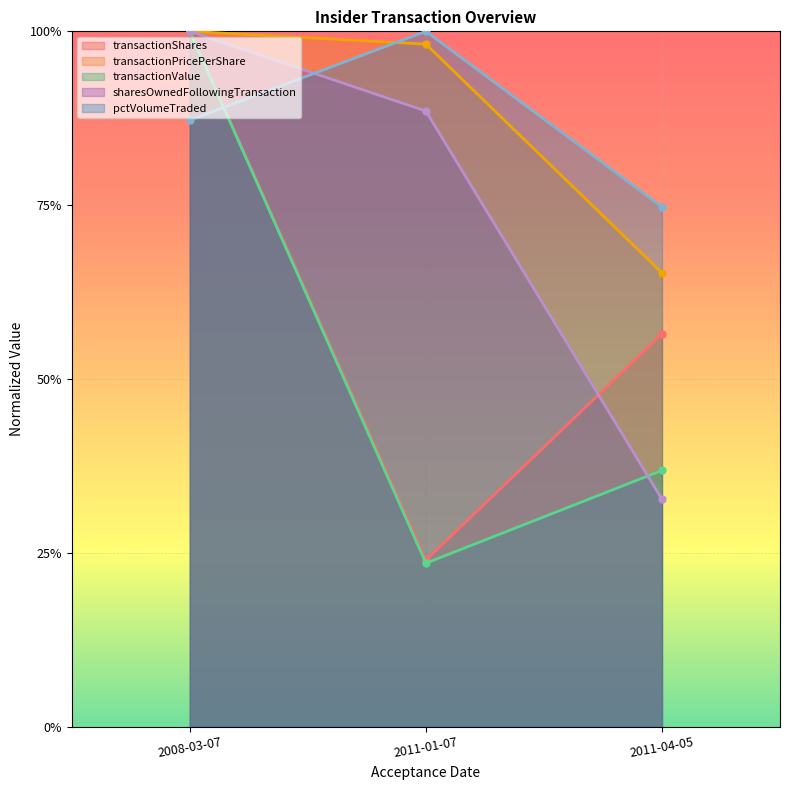

Does the chart display data point markers on the line(s)?

Yes